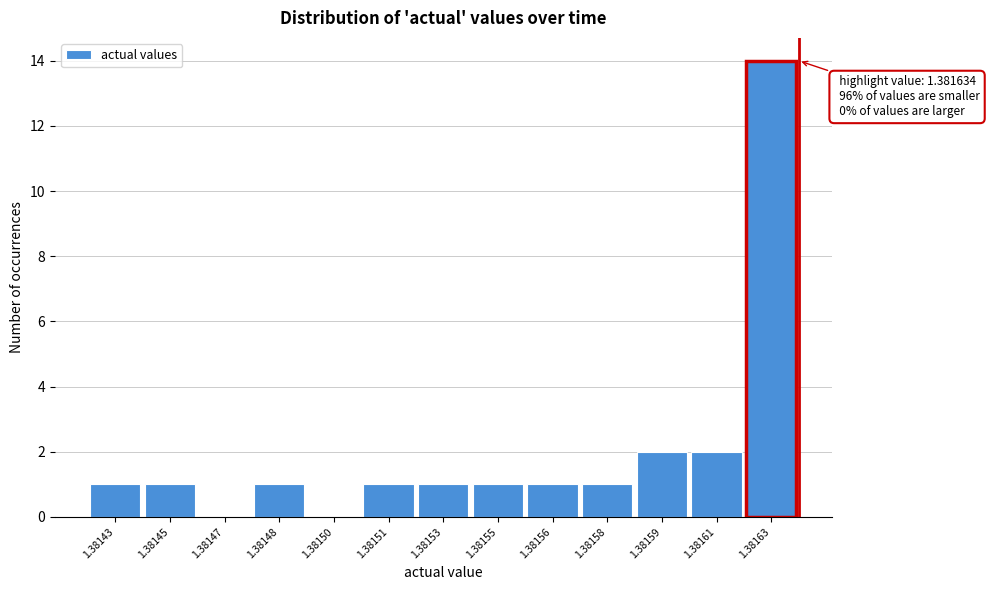

Reading left to right, what are all the values shown in this chart?

1.38143=1	1.38145=1	1.38147=0	1.38148=1	1.38150=0	1.38151=1	1.38153=1	1.38155=1	1.38156=1	1.38158=1	1.38159=2	1.38161=2	1.38163=14